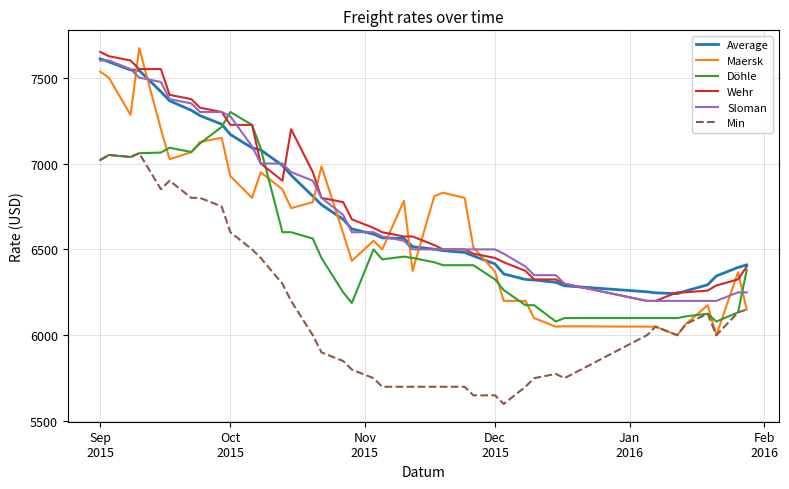

How many series are shown in this chart?

6